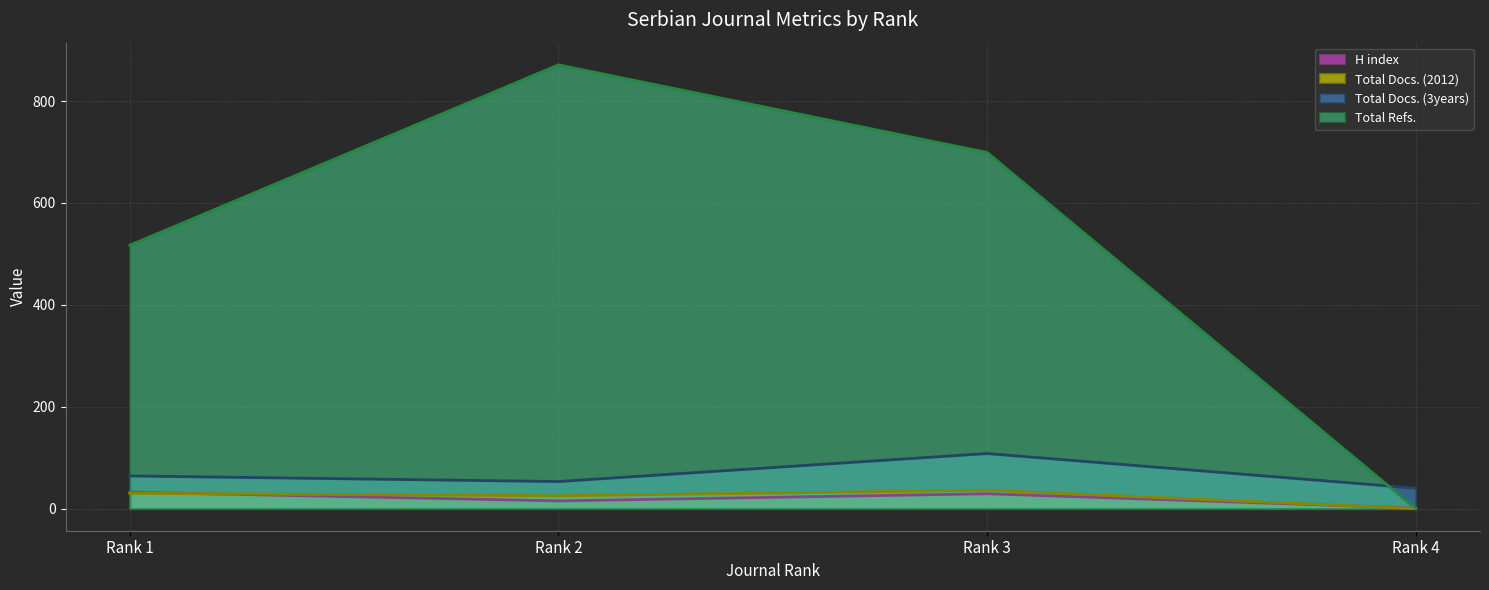

Where do Total Docs. (2012) (line) and H index (line) first cross each other?

Rank 1 and Rank 2